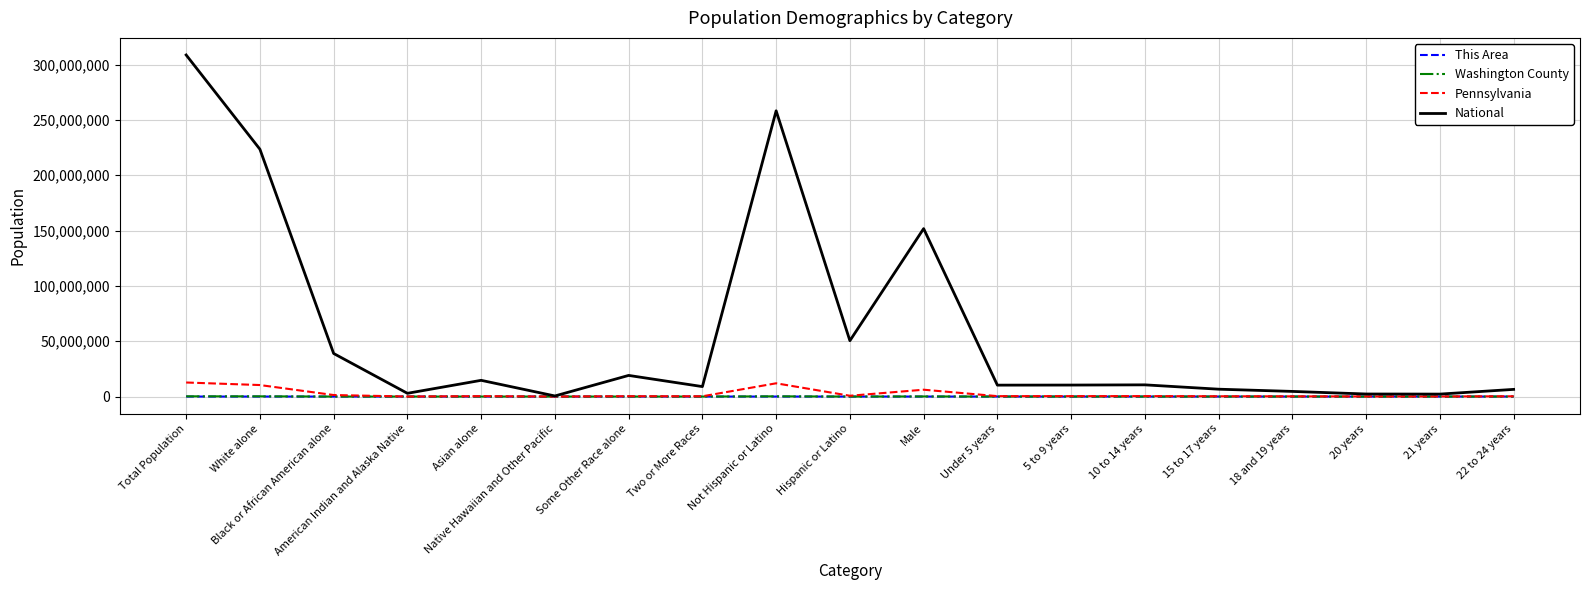

What position from the left is 18 and 19 years?

16